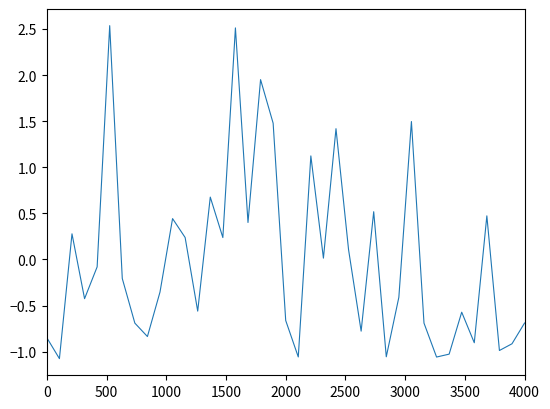

What is the maximum value shown in the chart?

2.5